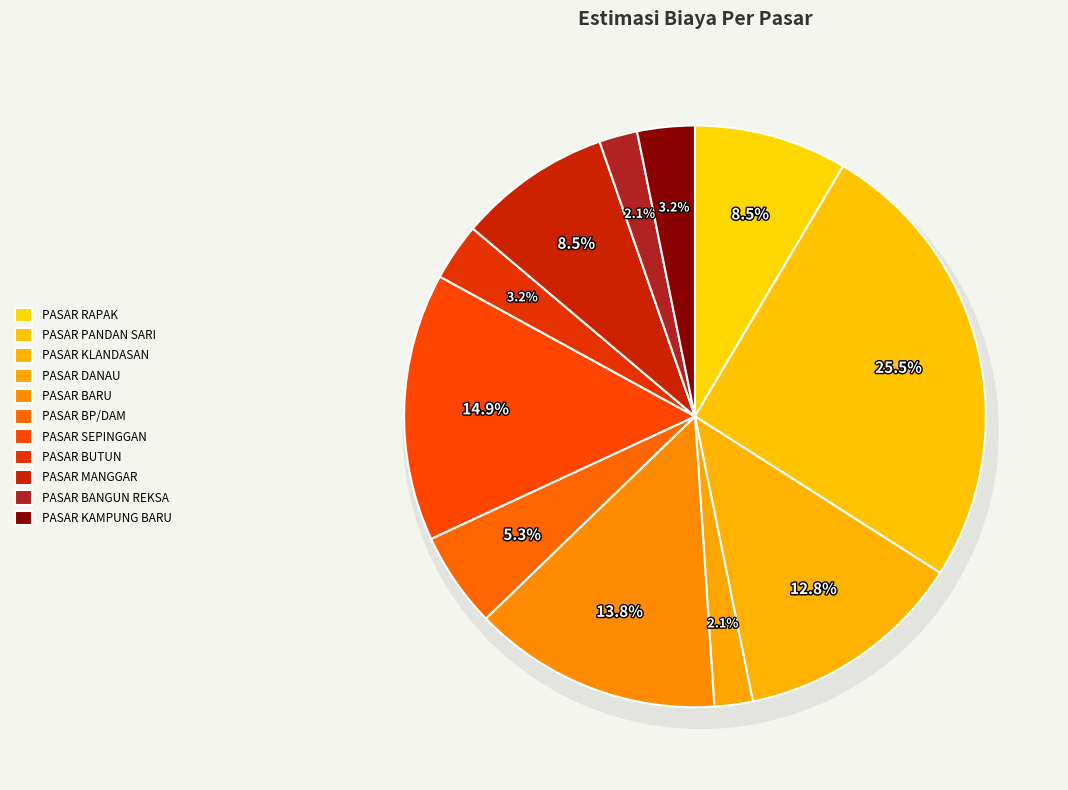

Combined, do PASAR KAMPUNG BARU and PASAR BP/DAM account for over 50%?

No